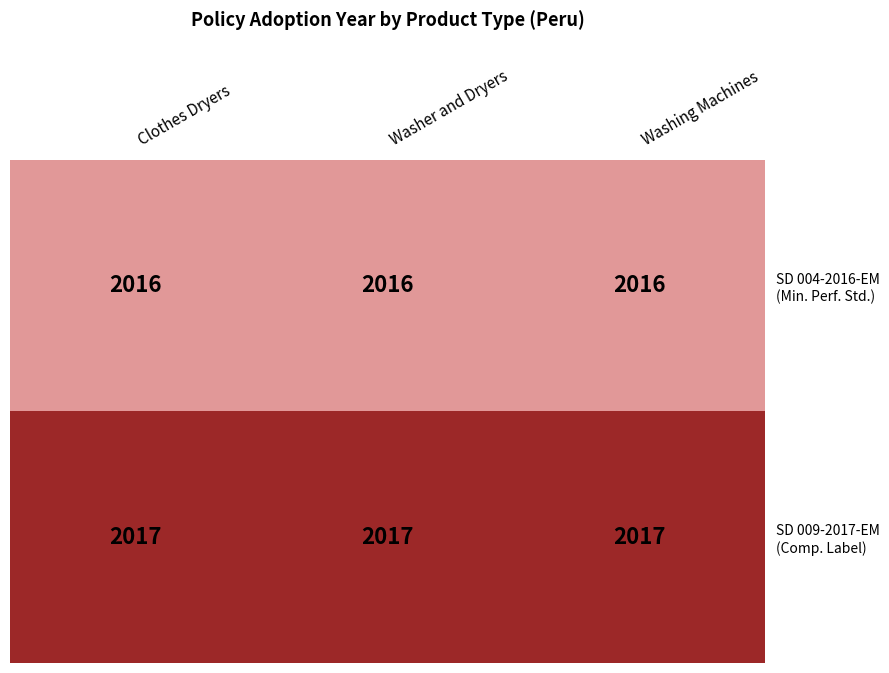

The value of Washing Machines at Supreme Decree No. 009-2017-EM is 3270. True or false?

False